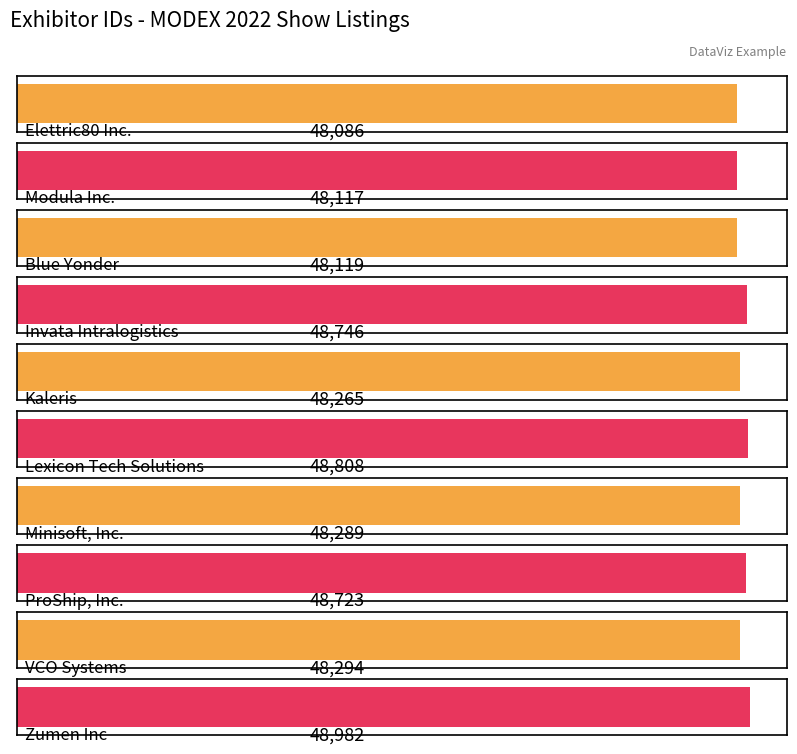

Rank the categories by value from highest to lowest.

Zumen Inc, Lexicon Tech Solutions, Invata Intralogistics, ProShip, Inc., VCO Systems, Minisoft, Inc., Kaleris, Blue Yonder, Modula Inc., Elettric80 Inc.